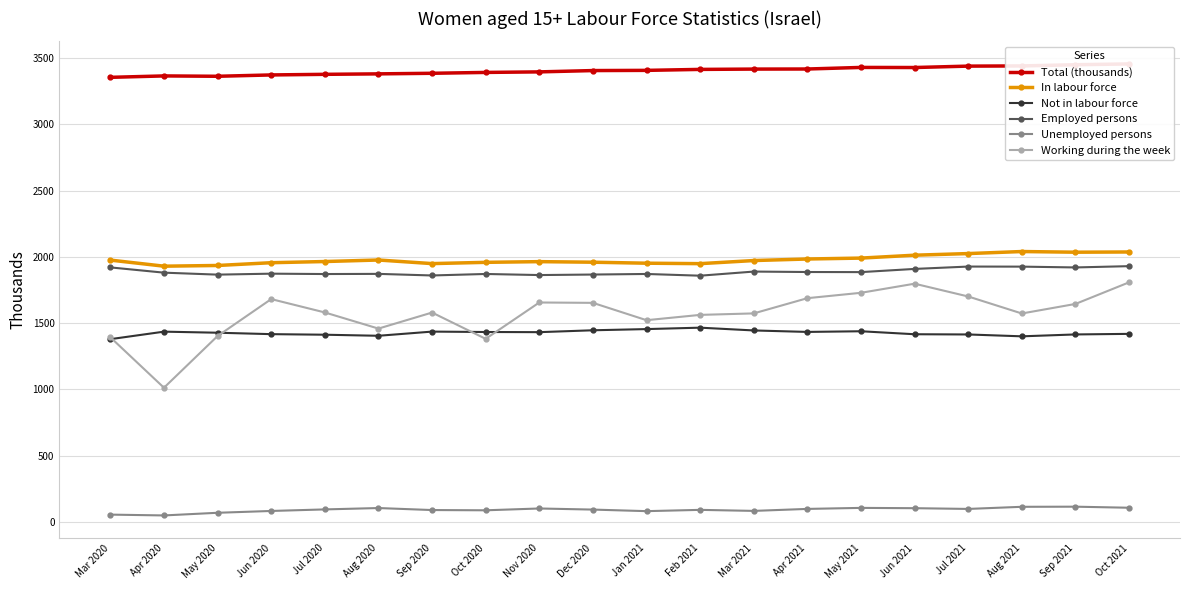

In Not in labour force, how many points are lower than both neighbors (excluding endpoints)?

4